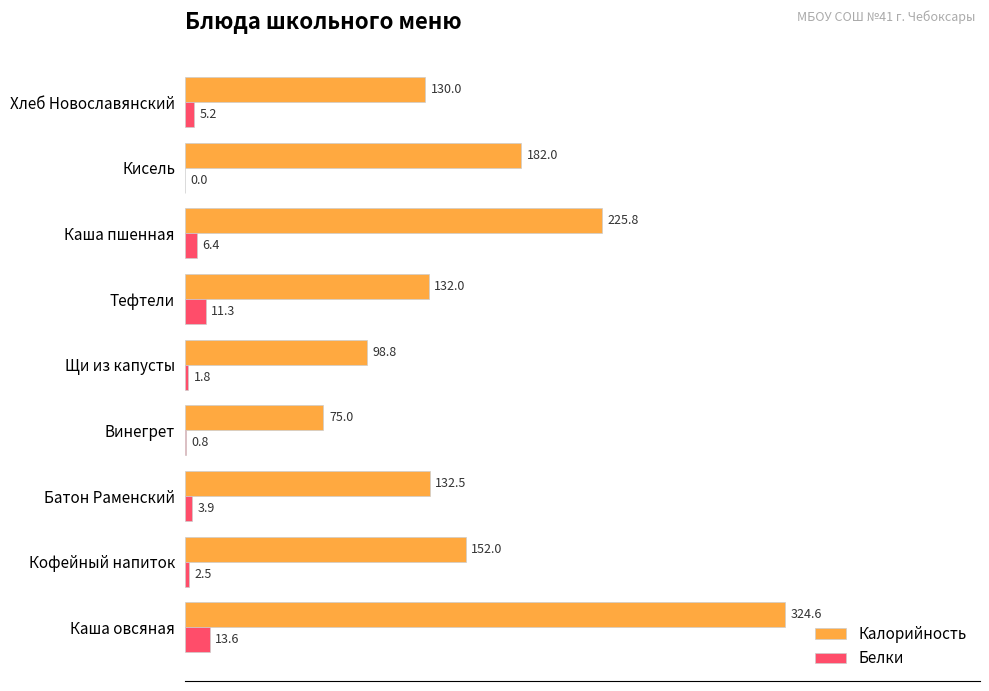

At which category is the sum across all series the highest?

Каша овсяная